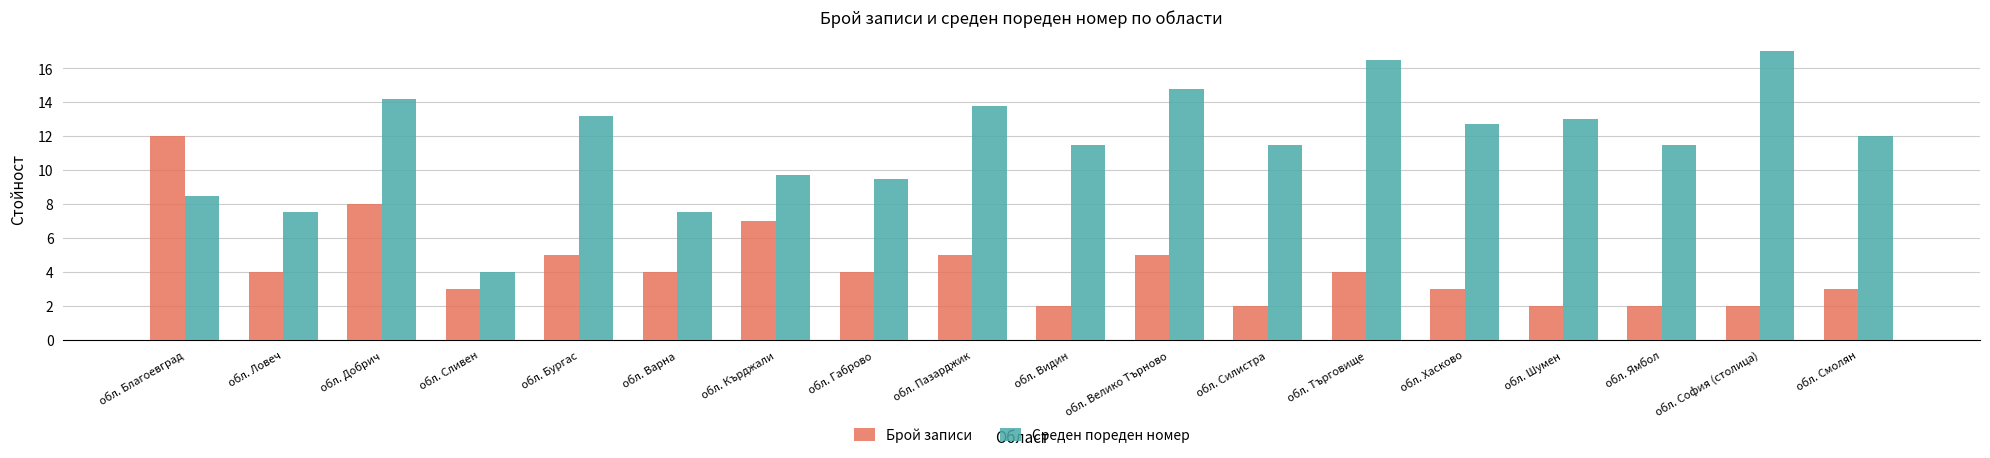

Where does the Среден пореден номер series first go above 12?

обл. Добрич